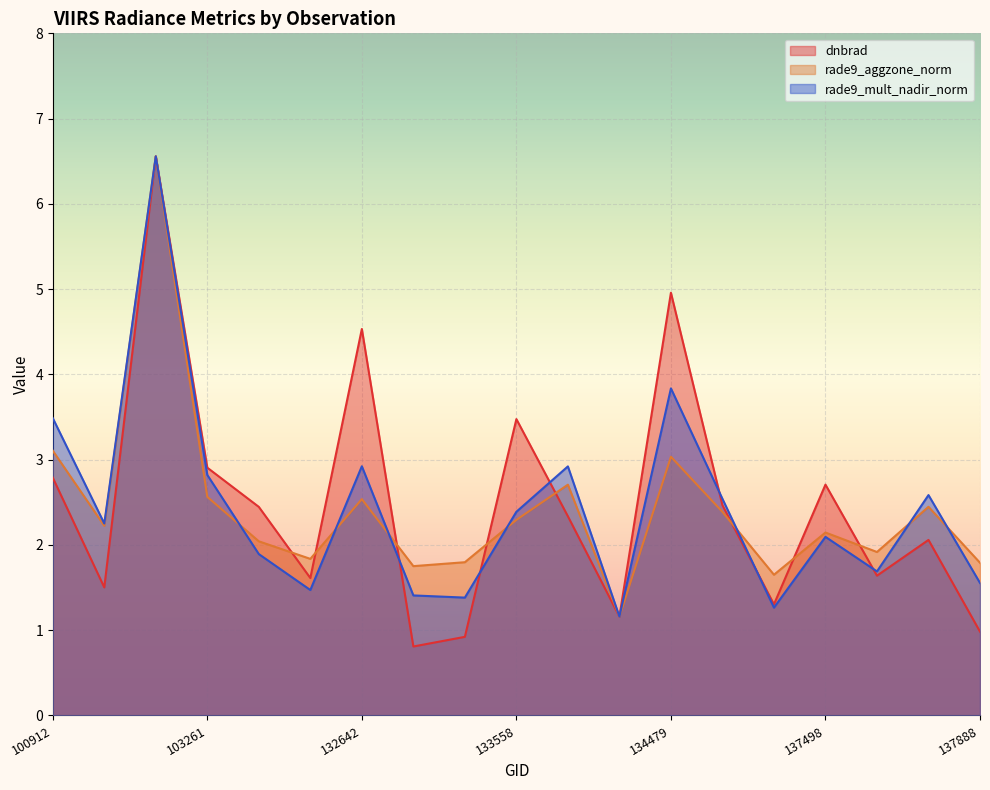

Reading left to right, what are all the values shown in this chart?

dnbrad: 2.8	1.5	6.6	2.9	2.4	1.6	4.5	0.8	0.9	3.5	2.3	1.2	5.0	2.5	1.3	2.7	1.6	2.1	1.0
rade9_aggzone_norm: 3.1	2.2	6.6	2.6	2.0	1.8	2.5	1.8	1.8	2.3	2.7	1.2	3.0	2.4	1.7	2.1	1.9	2.4	1.8
rade9_mult_nadir_norm: 3.5	2.3	6.6	2.8	1.9	1.5	2.9	1.4	1.4	2.4	2.9	1.2	3.8	2.5	1.3	2.1	1.7	2.6	1.6